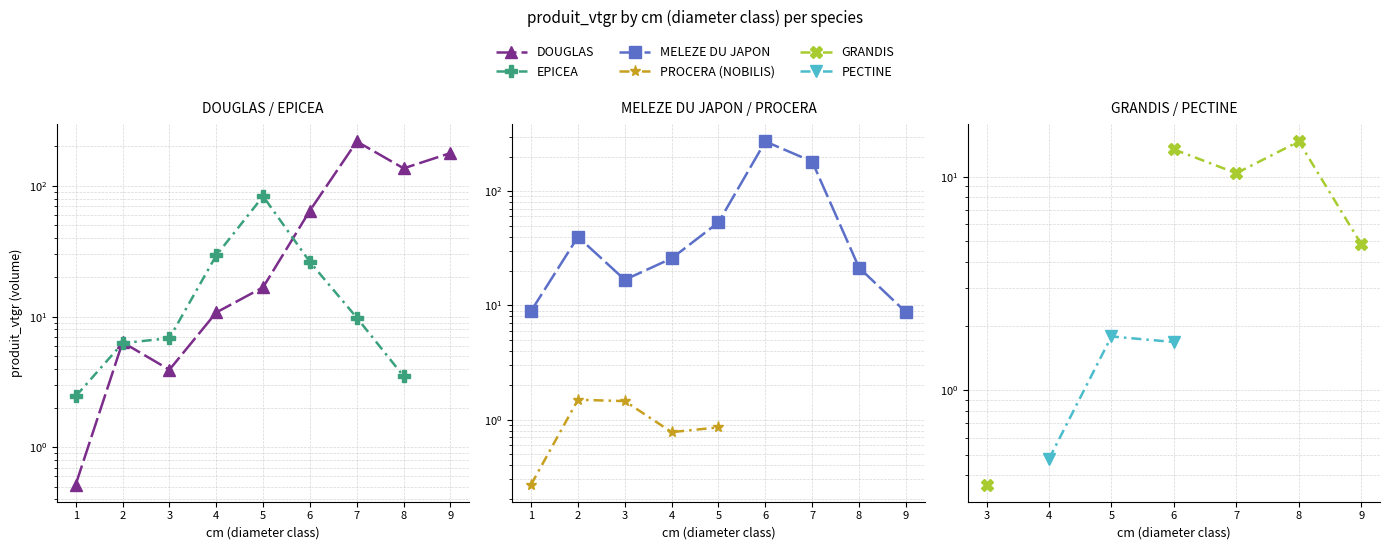

True or false: MELEZE DU JAPON and PROCERA (NOBILIS) cross at least once.

False